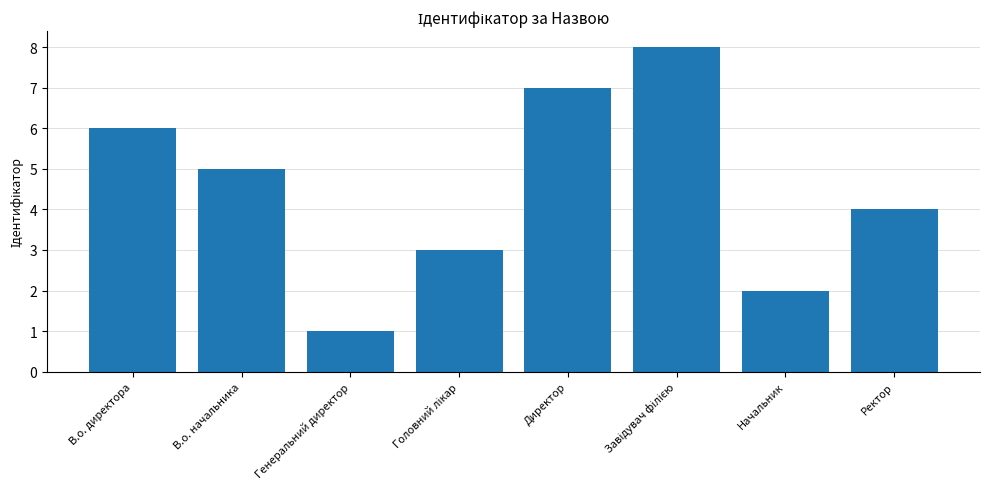

Reading left to right, extract all data points from this chart.

6	5	1	3	7	8	2	4